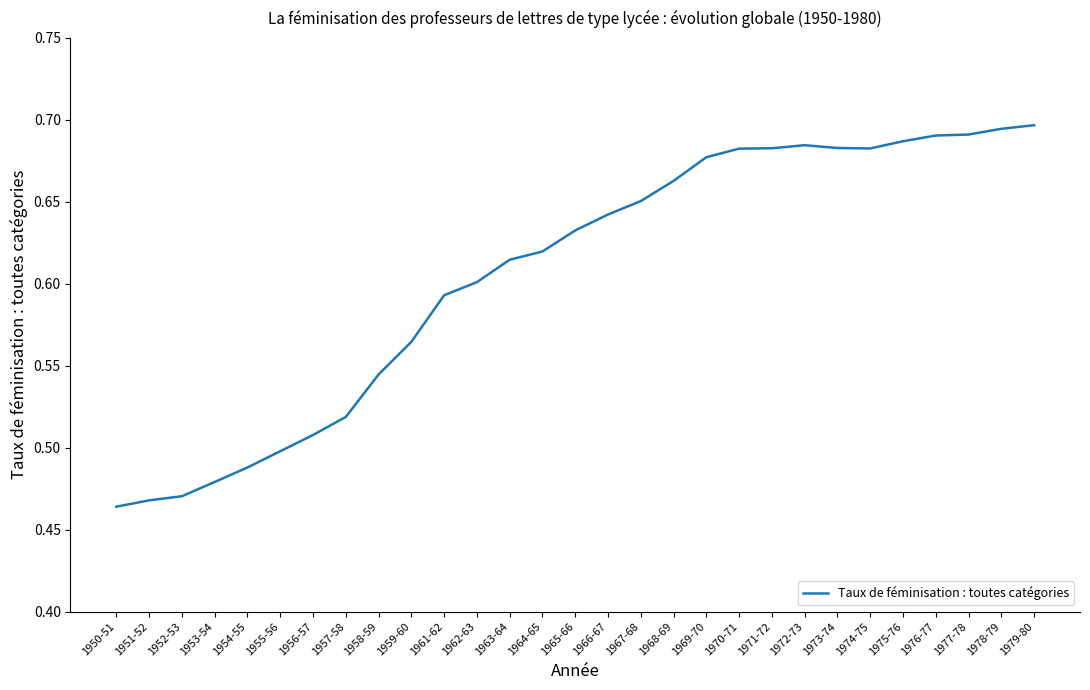

How many distinct data groups are displayed?

1